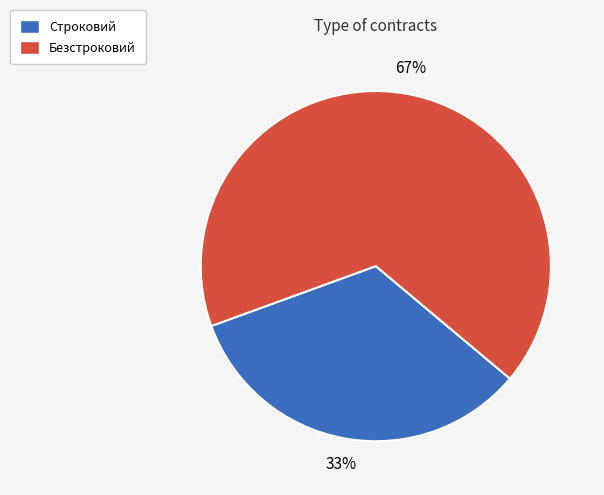

Approximately how many times larger is the value at Строковий compared to Безстроковий?

0.5